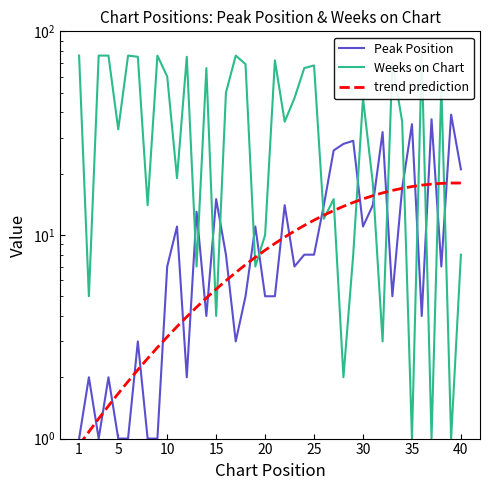

Reading right to left, transcribe all the data shown in this chart.

Peak Position: 21.0	39.0	7.0	37.0	4.0	35.0	17.0	5.0	32.0	14.0	11.0	29.0	28.0	26.0	14.0	8.0	8.0	7.0	14.0	5.0	5.0	11.0	5.0	3.0	8.0	15.0	4.0	13.0	2.0	11.0	7.0	1.0	1.0	3.0	1.0	1.0	2.0	1.0	2.0	1.0
Weeks on Chart: 8.0	1.0	54.0	1.0	76.0	1.0	36.0	70.0	3.0	18.0	47.0	8.0	2.0	15.0	12.0	68.0	66.0	47.0	36.0	72.0	10.0	7.0	69.0	76.0	50.0	4.0	66.0	7.0	75.0	19.0	60.0	76.0	14.0	75.0	76.0	33.0	76.0	76.0	5.0	76.0
trend prediction: 18.0	18.0	17.9	17.8	17.6	17.3	16.9	16.5	16.1	15.6	15.0	14.4	13.8	13.2	12.5	11.8	11.1	10.4	9.8	9.1	8.4	7.8	7.1	6.5	6.0	5.4	4.9	4.4	4.0	3.5	3.2	2.8	2.5	2.2	1.9	1.7	1.4	1.3	1.1	0.9